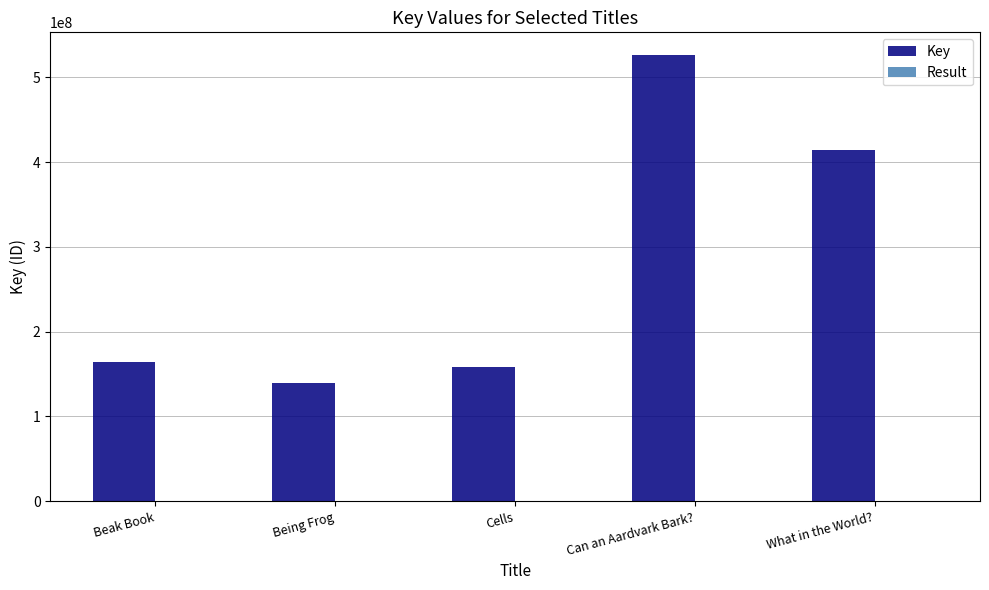

The Key series shows 249819395 at Cells. True or false?

False